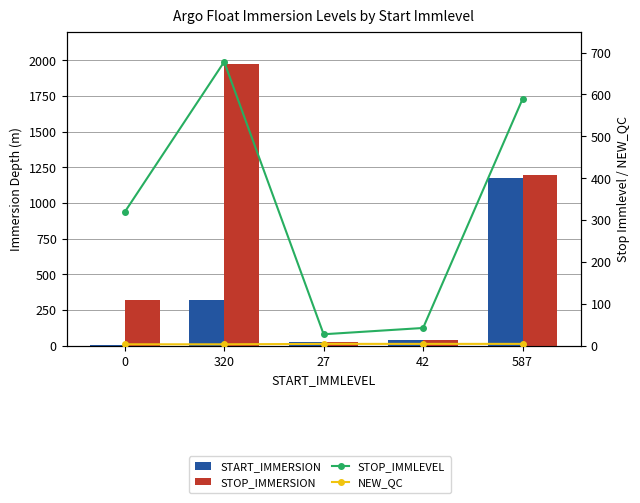

The STOP_IMMERSION series shows 47.2 at 27. True or false?

False